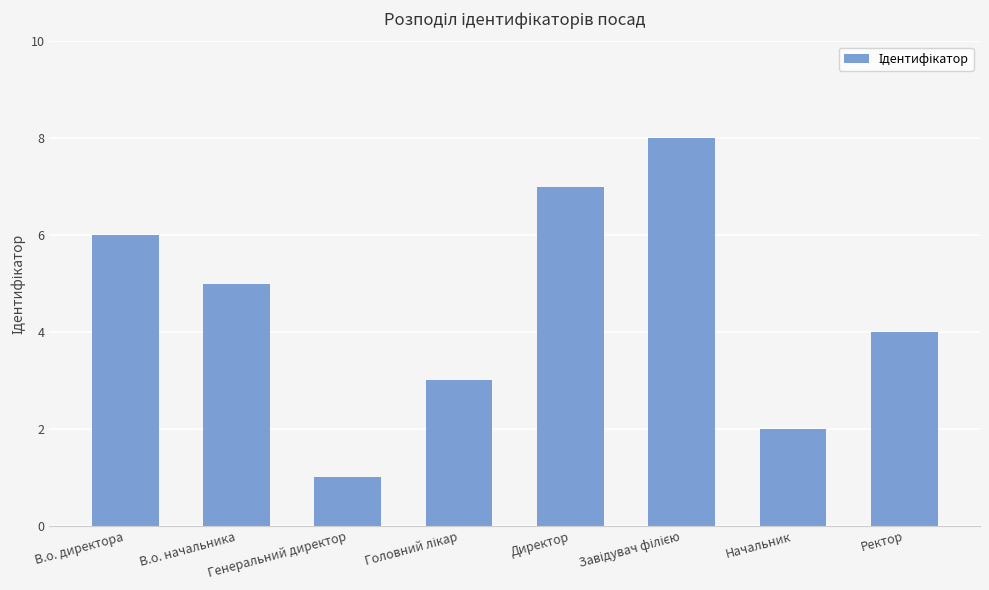

What is the sum of all values?

36